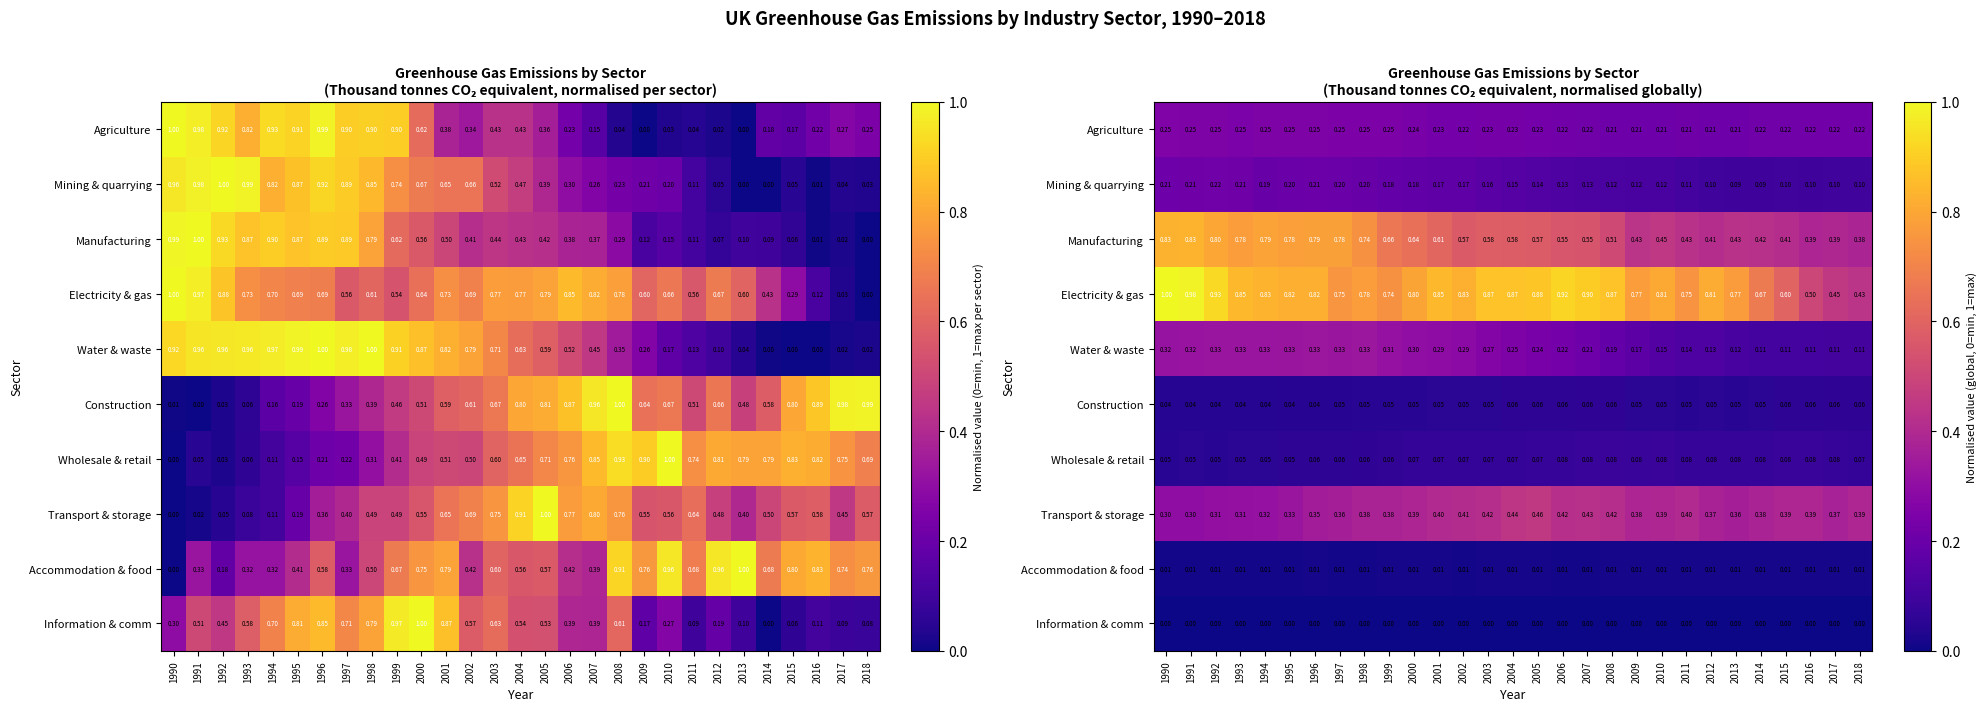

What value does the Transport & storage series have at 2009?

0.4